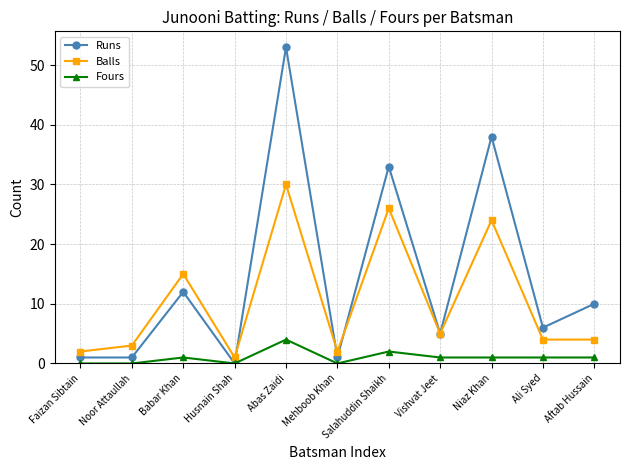

What is the difference between the maximum and minimum values in the Runs series?

53